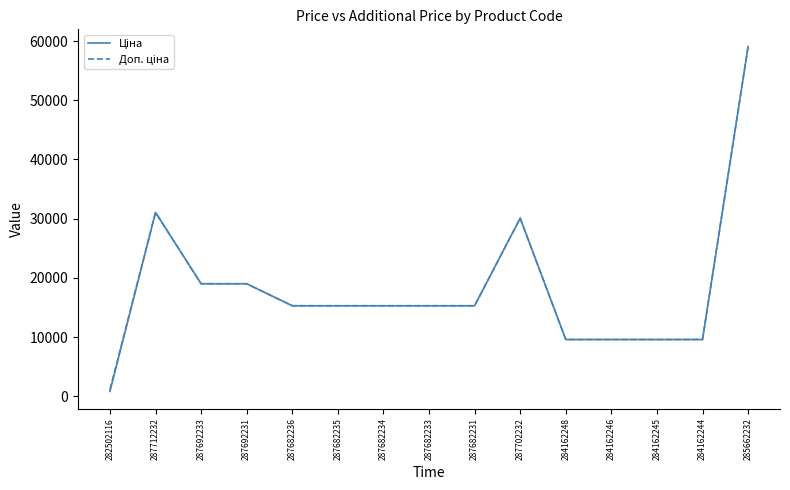

At which category is the sum across all series the highest?

285662232